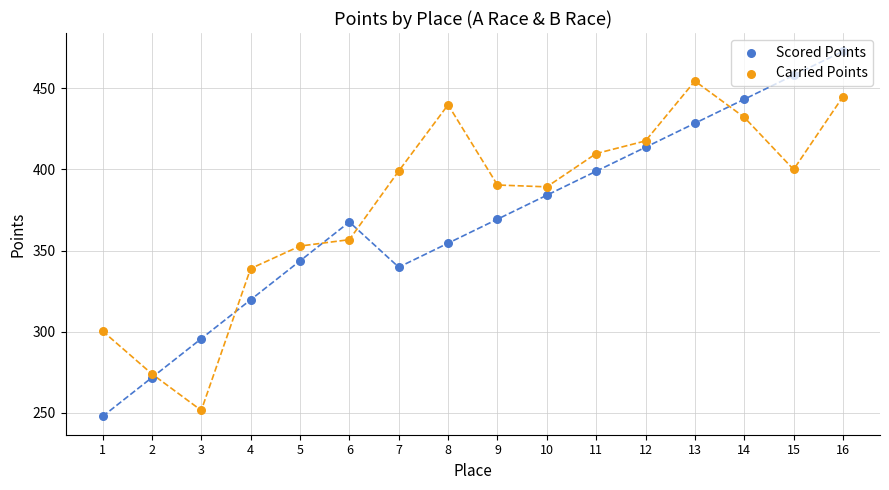

What are all the series names shown in the legend?

Scored Points, Carried Points